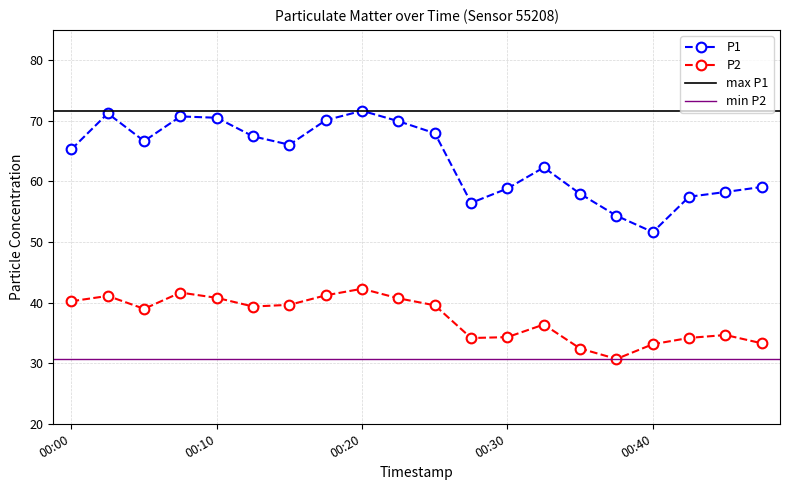

At which label is P2 closest to 36?

00:32